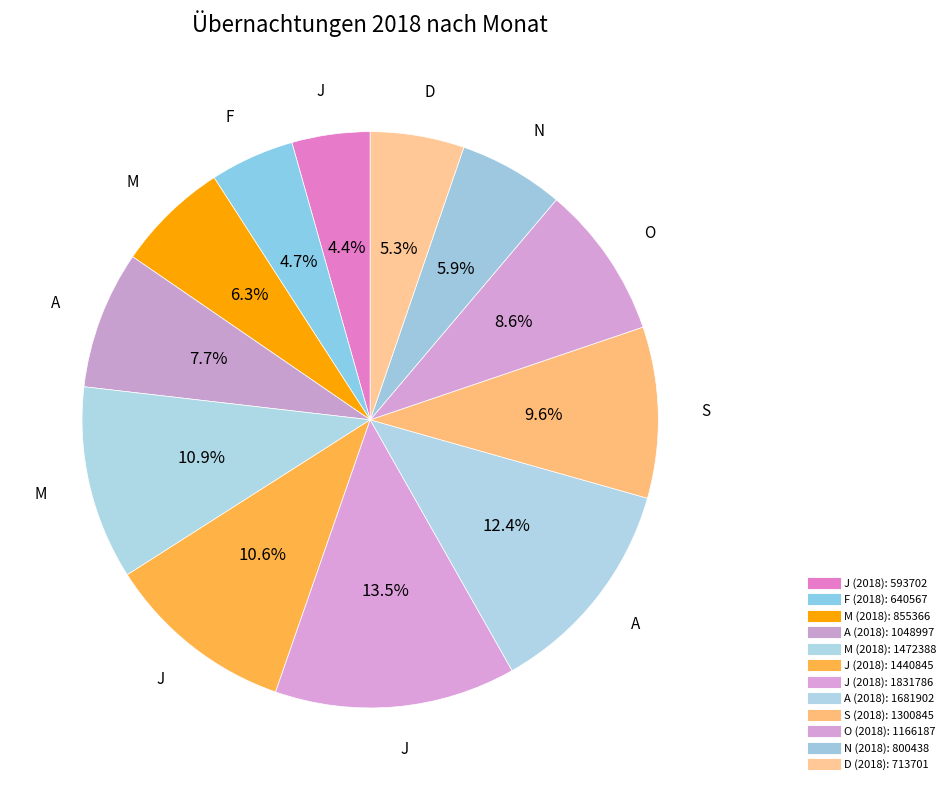

Count the number of slices in the pie.

12